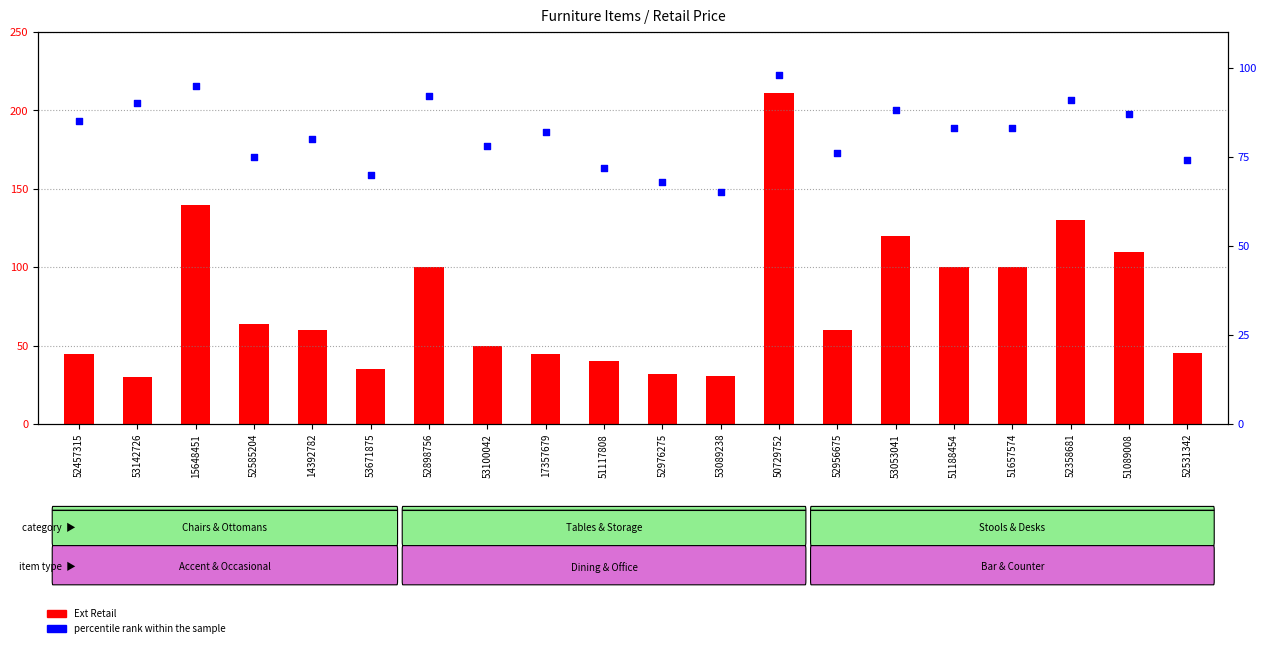

At which category is the sum across all series the highest?

50729752